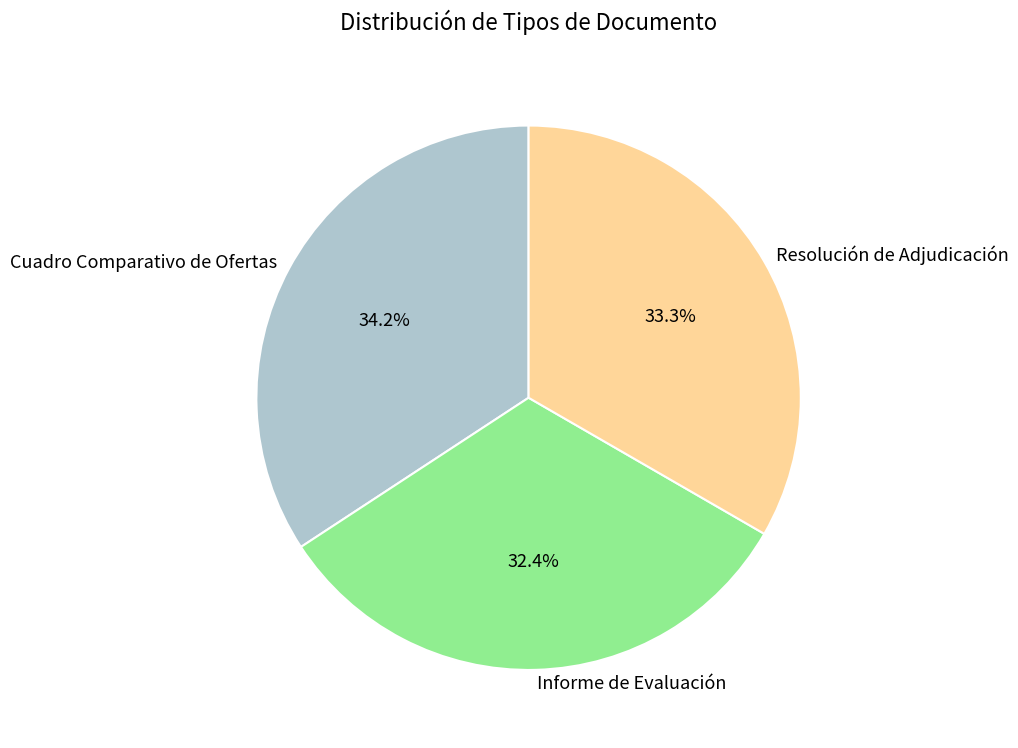

True or false: Informe de Evaluación accounts for 47% of the total.

False